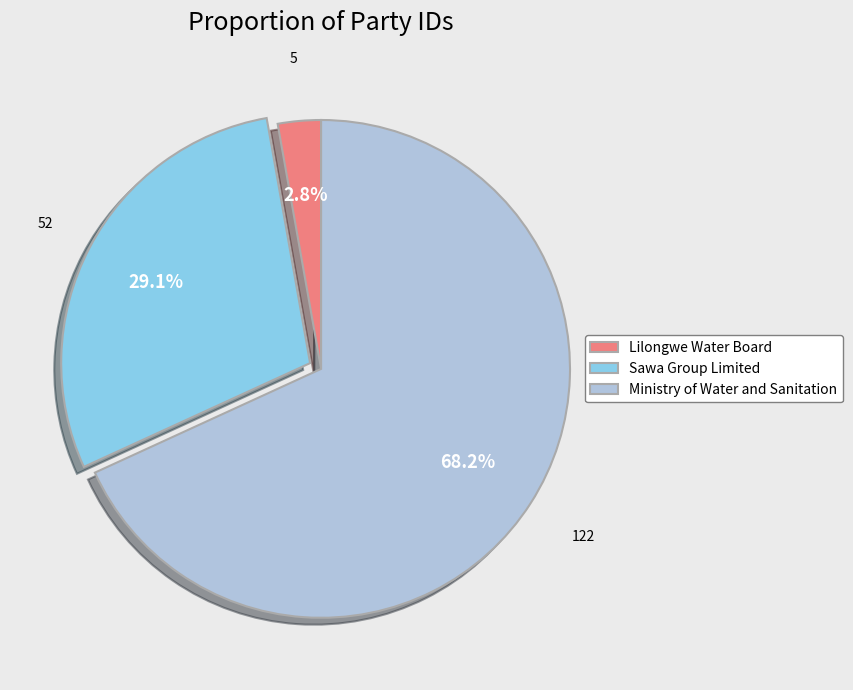

Count the number of slices in the pie.

3